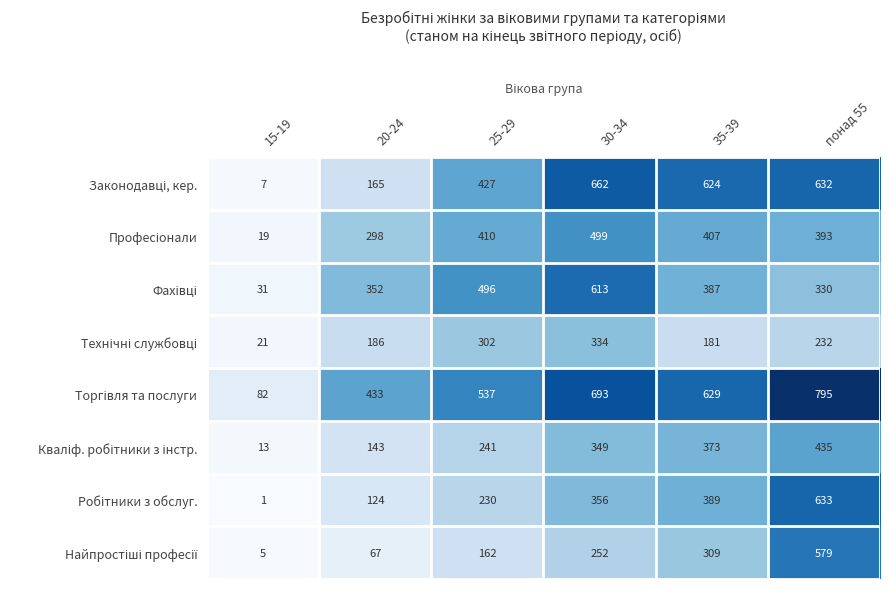

What is the spread (max minus min) of values at 30-34?

441